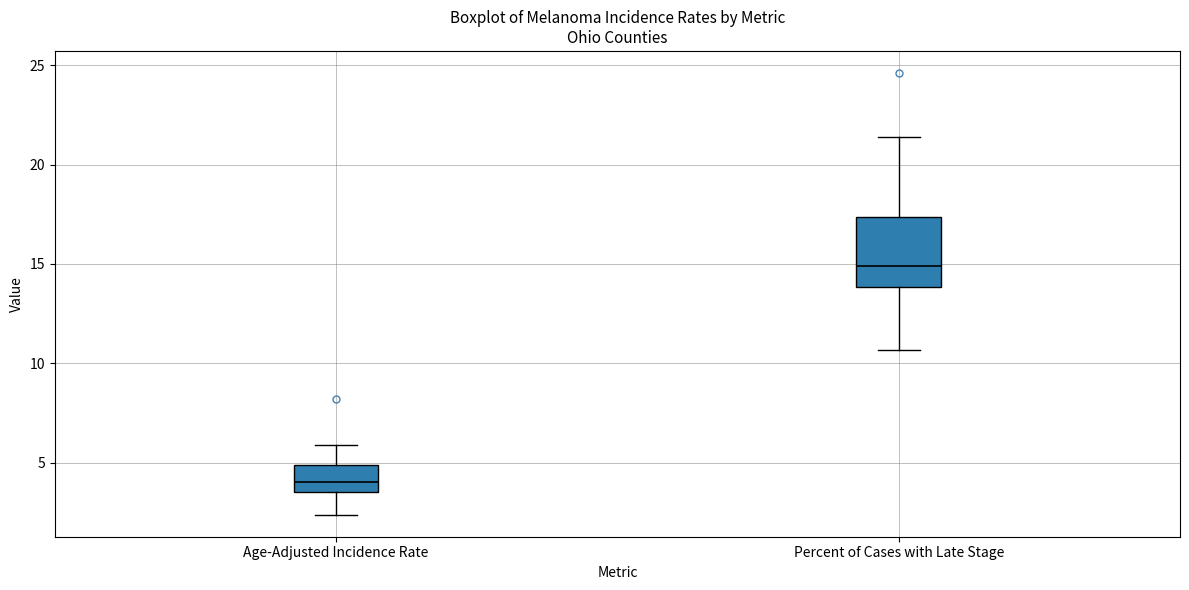

Which box's median line is the lowest?

Age-Adjusted Incidence Rate